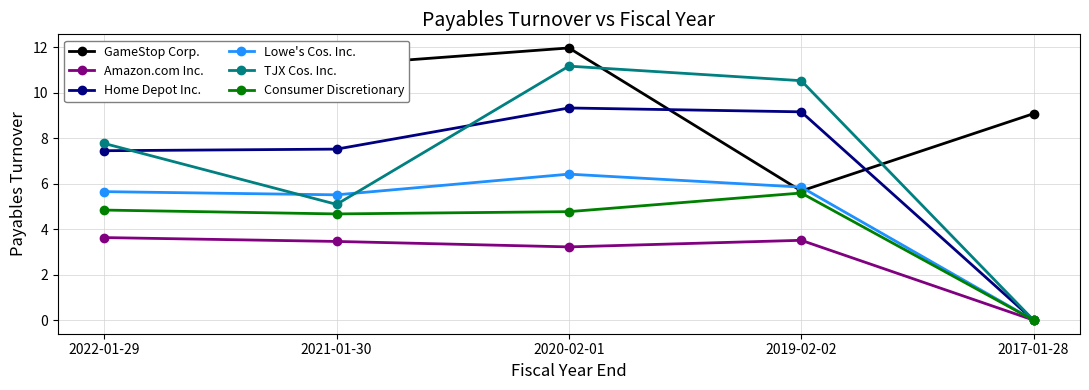

What is the total value across all series at 2021-01-30?

37.5